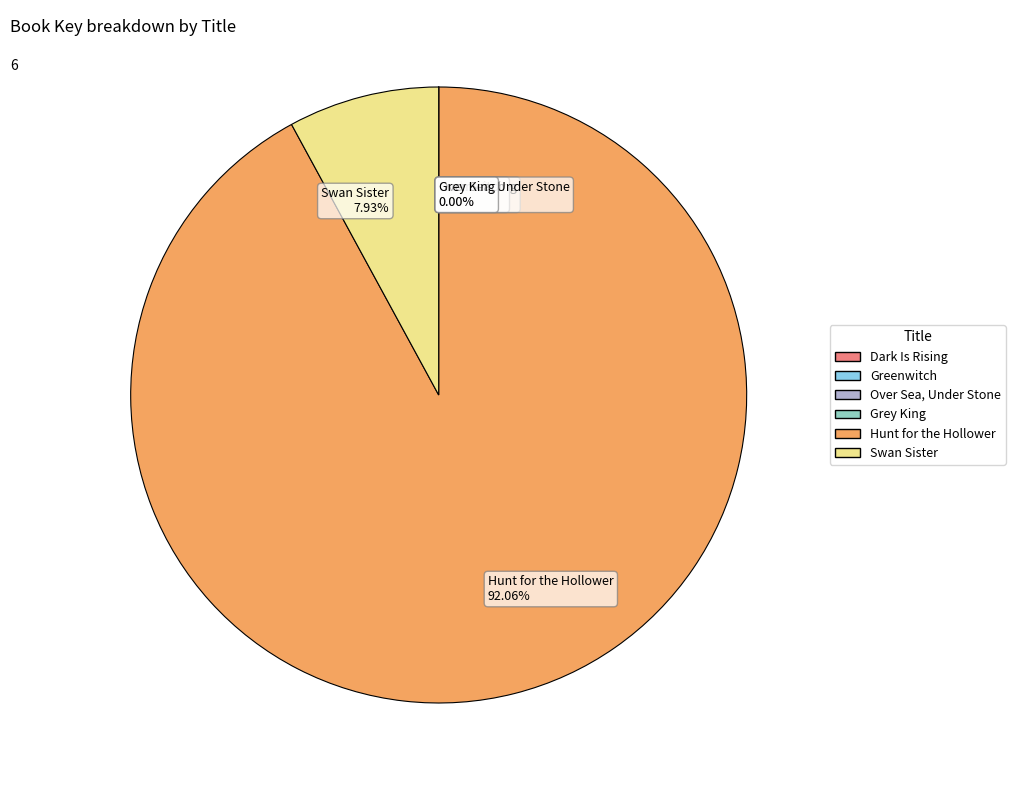

Does Hunt for the Hollower 92.06% account for over 50% of the chart?

Yes